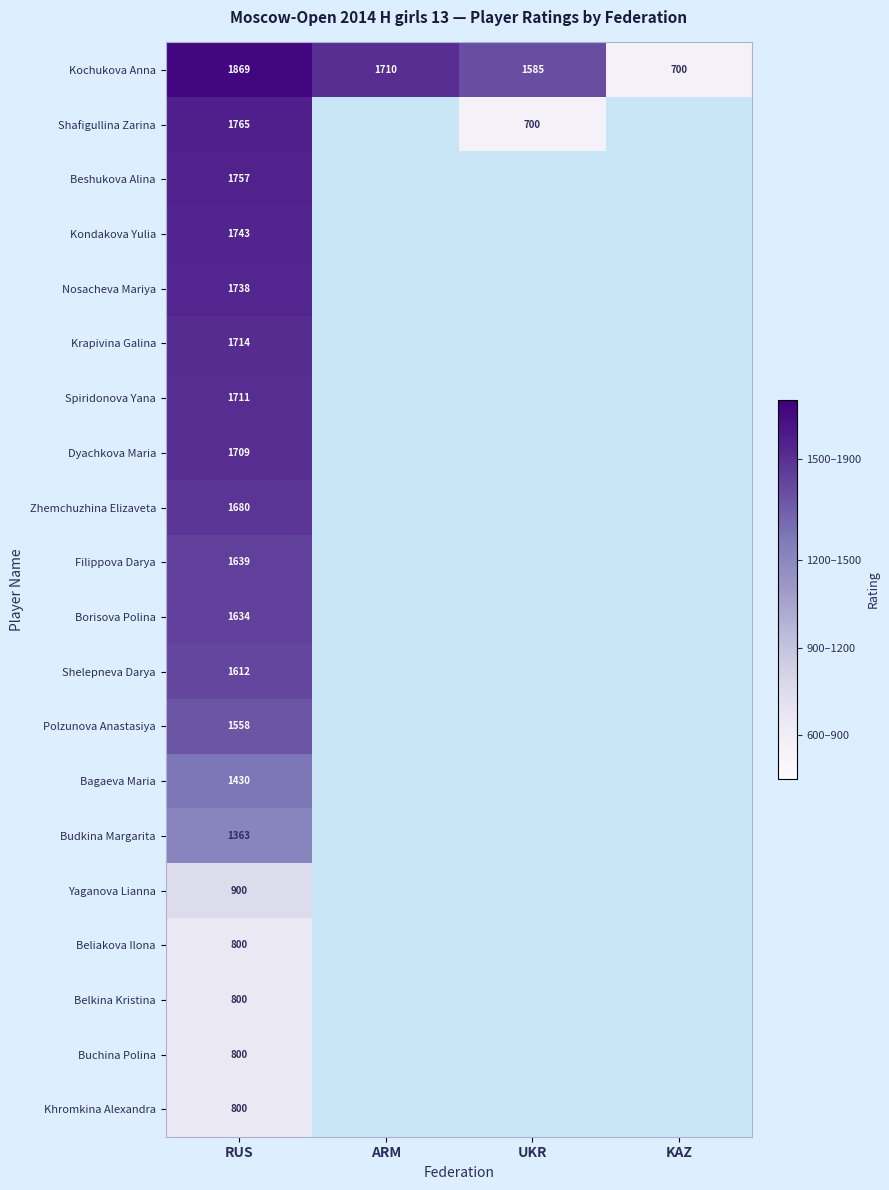

At which category is the sum across all series the highest?

RUS